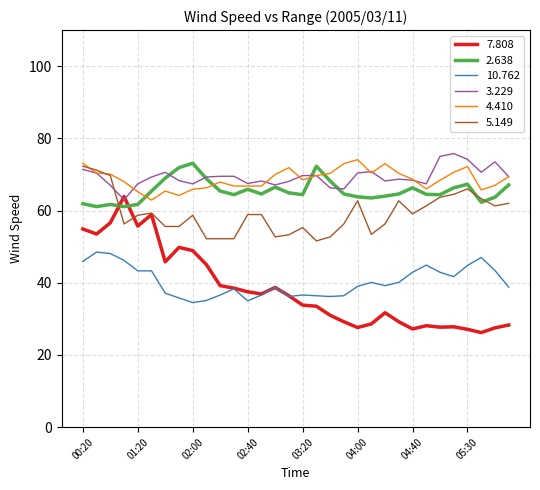

Which series has the largest range (max minus min)?

7.808